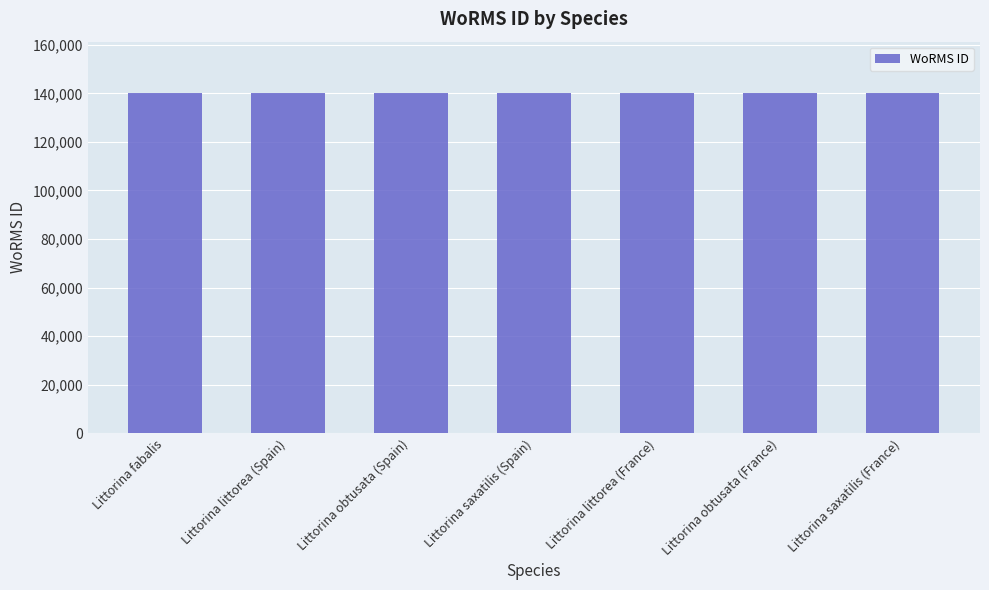

What is the value of the 5th bar from the left?

140262